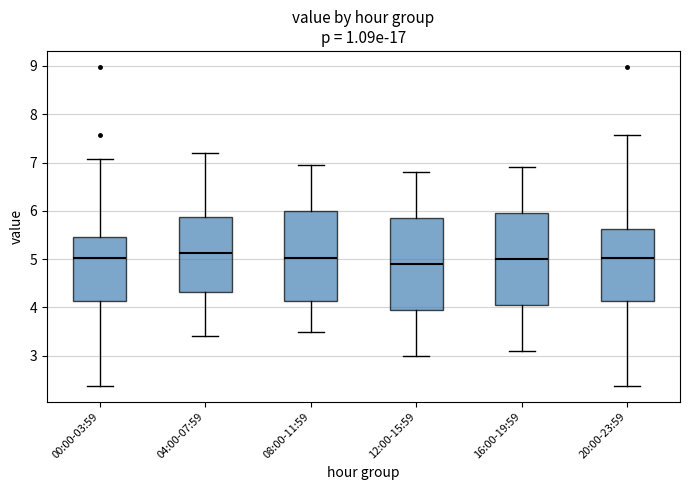

Where does the lower whisker of the box for 08:00-11:59 end on the y-axis? The values are not printed on the chart, so give them approximately, as read against the axis.

3.5